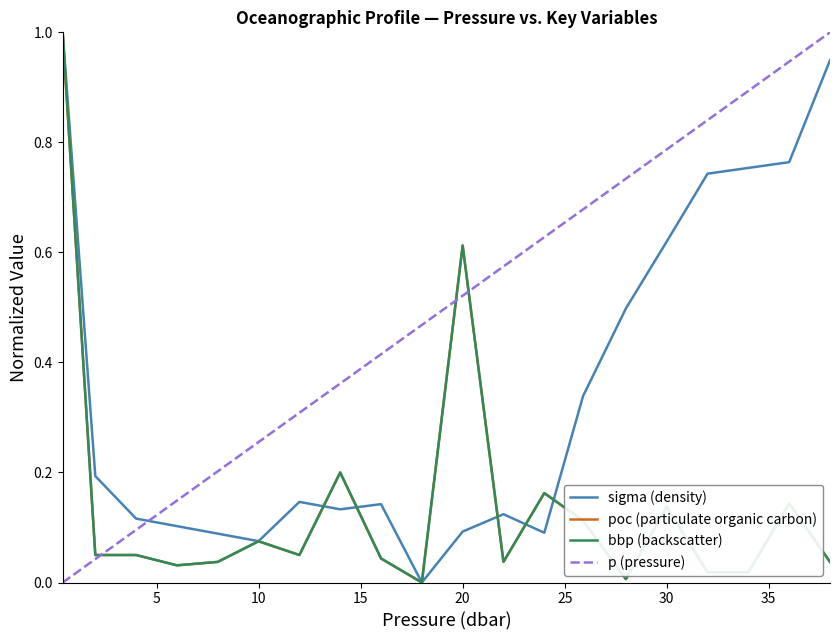

After their last crossing, which series has the higher values: p (pressure) or poc (particulate organic carbon)?

p (pressure)